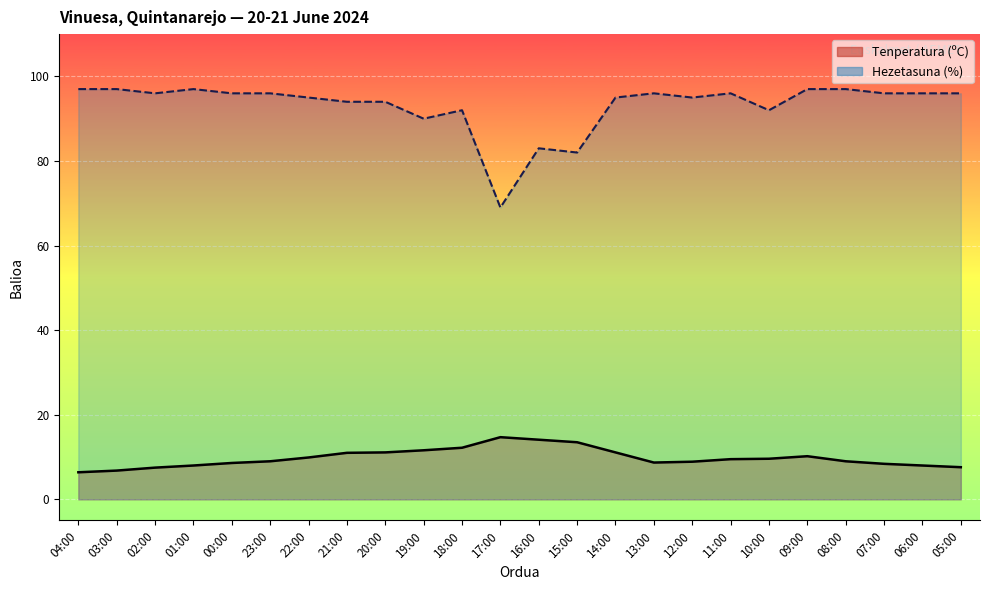

Count the number of data series in this chart.

2